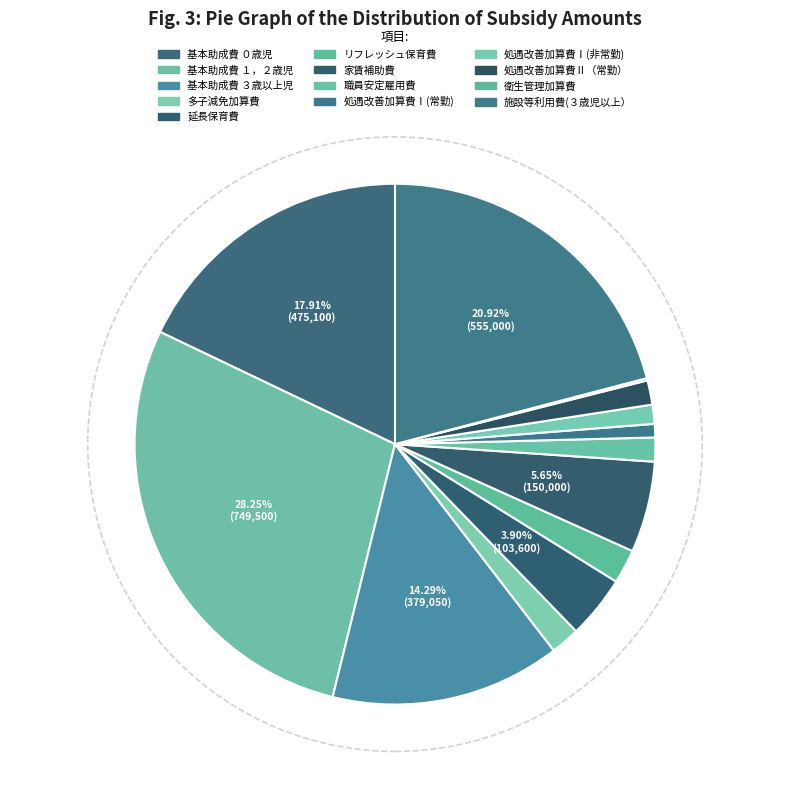

True or false: 家賃補助費 accounts for 6% of the total.

True